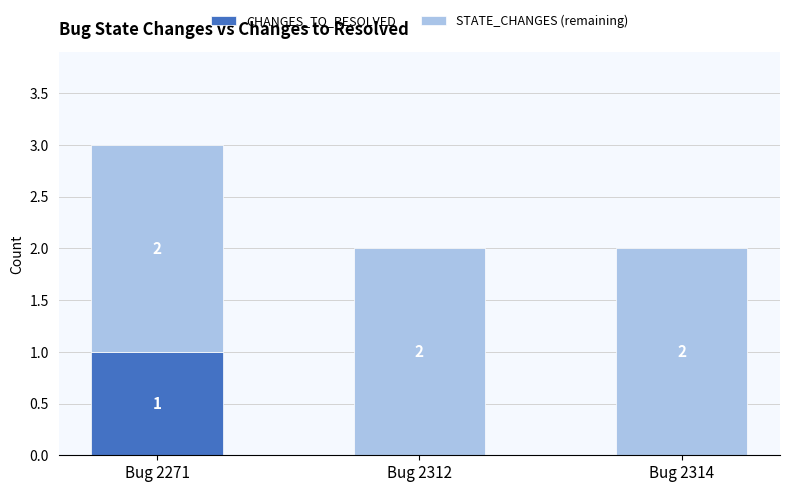

At which category is the sum across all series the highest?

Bug 2271